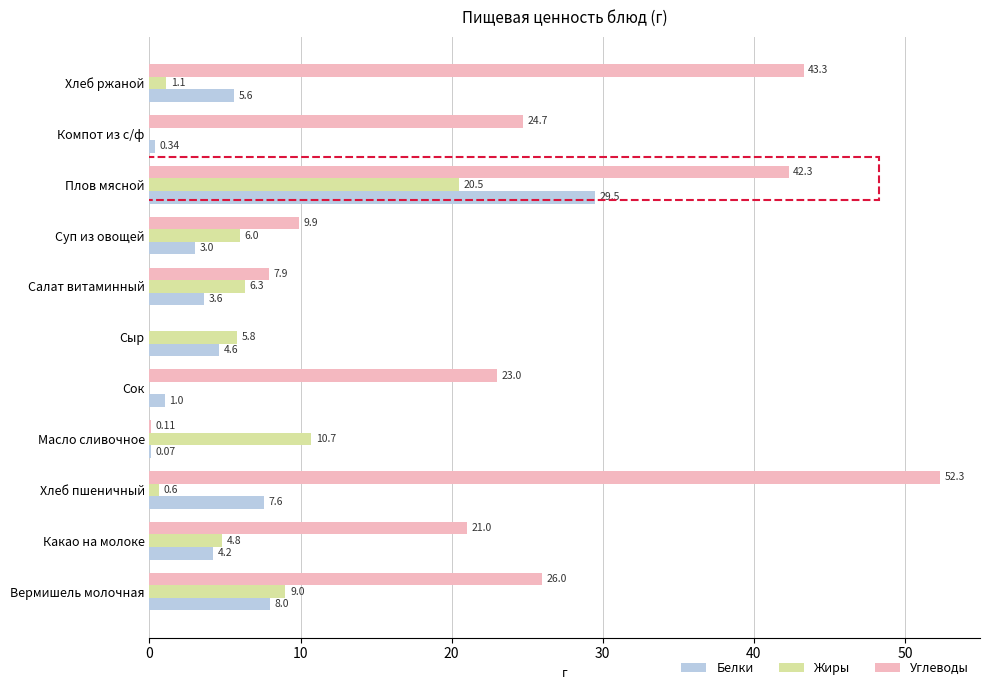

Which category has the highest value in the Углеводы series?

Хлеб пшеничный